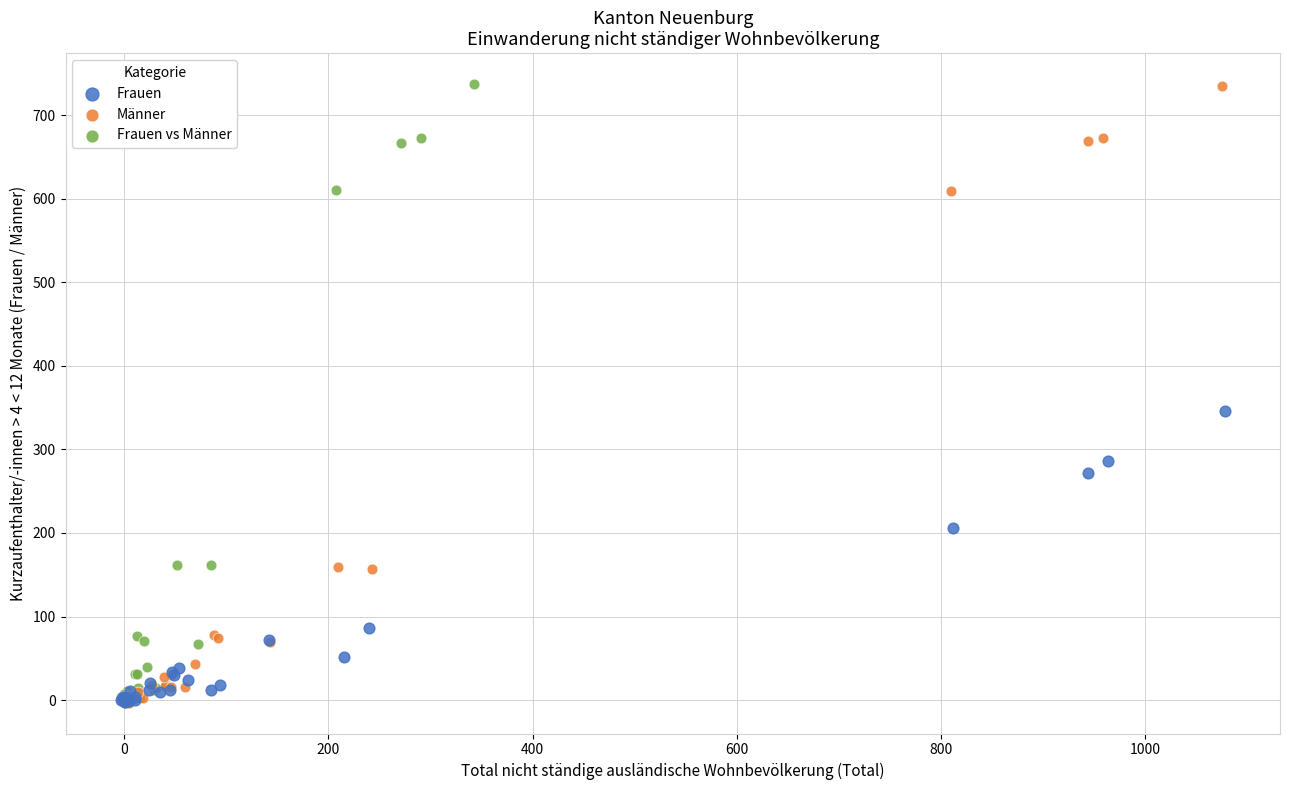

Which series has the largest Y range (max minus min)?

Frauen vs Männer